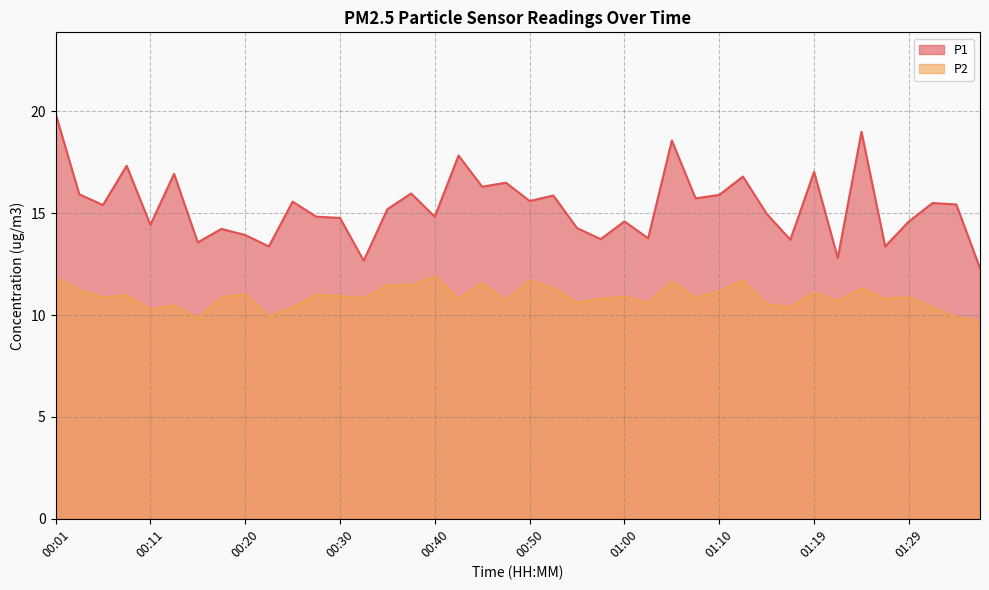

At which label does P1 first exceed 15?

00:01